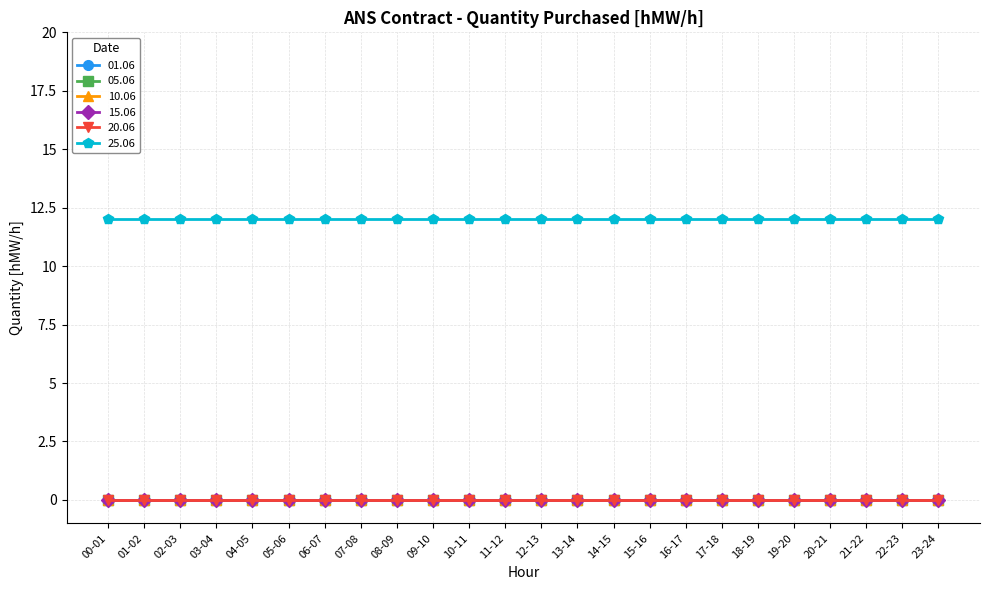

Is this an area chart (filled region under the line)?

No